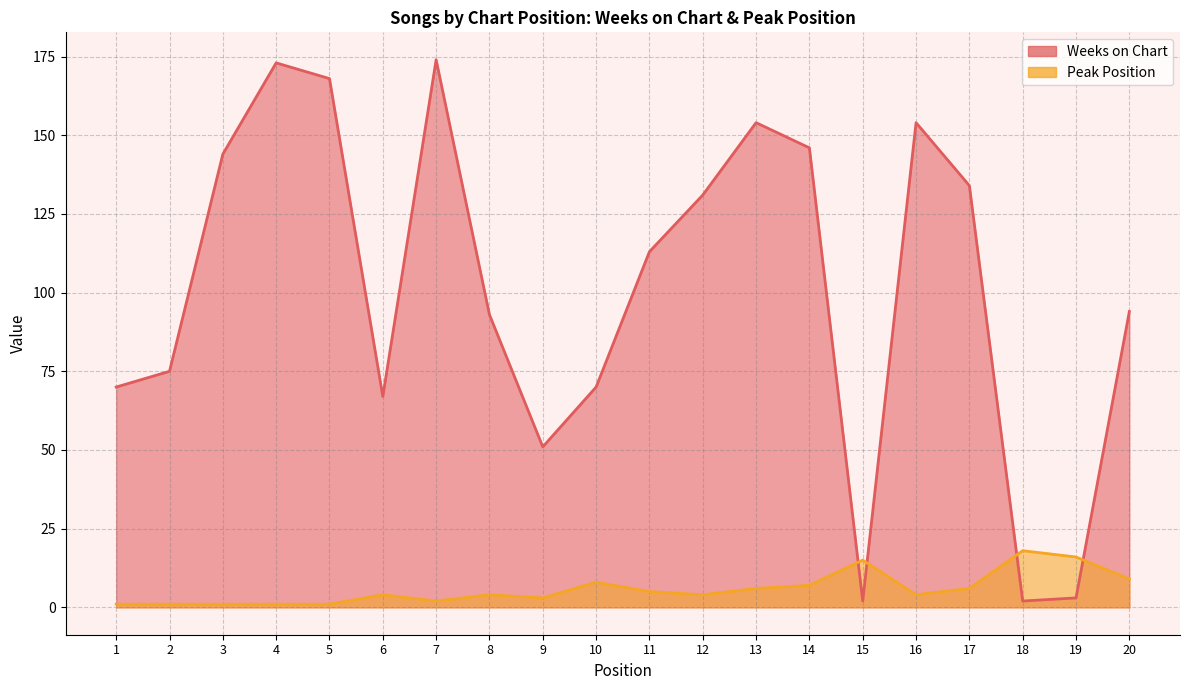

List the series in order of their overall mean, highest first.

Weeks on Chart, Peak Position